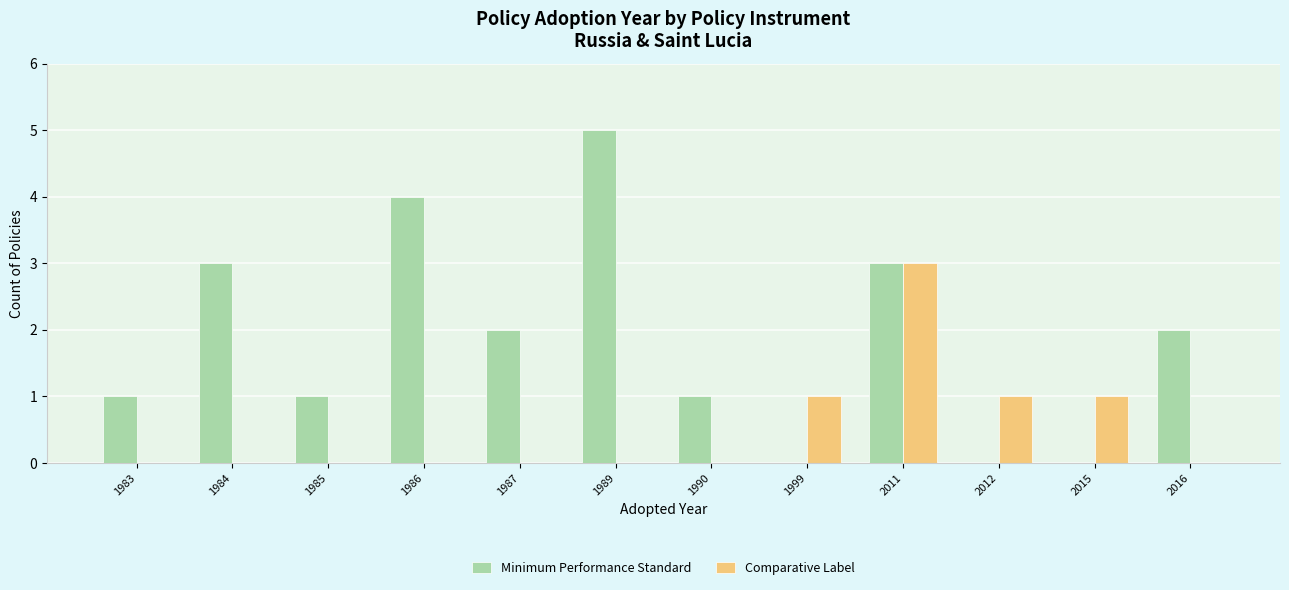

At which category does the chart reach its peak across all series?

1989